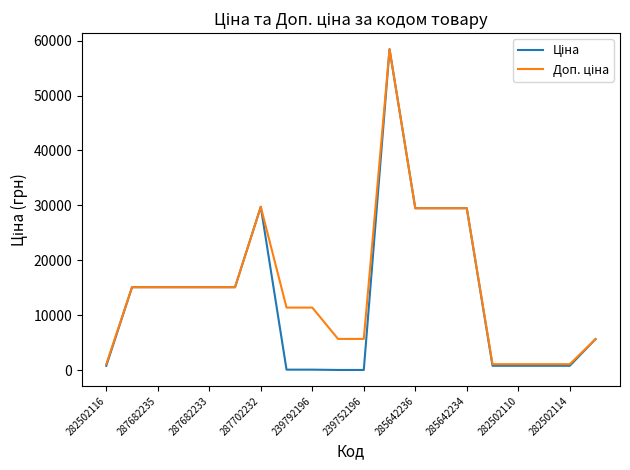

What is the greatest value displayed?

58426.5